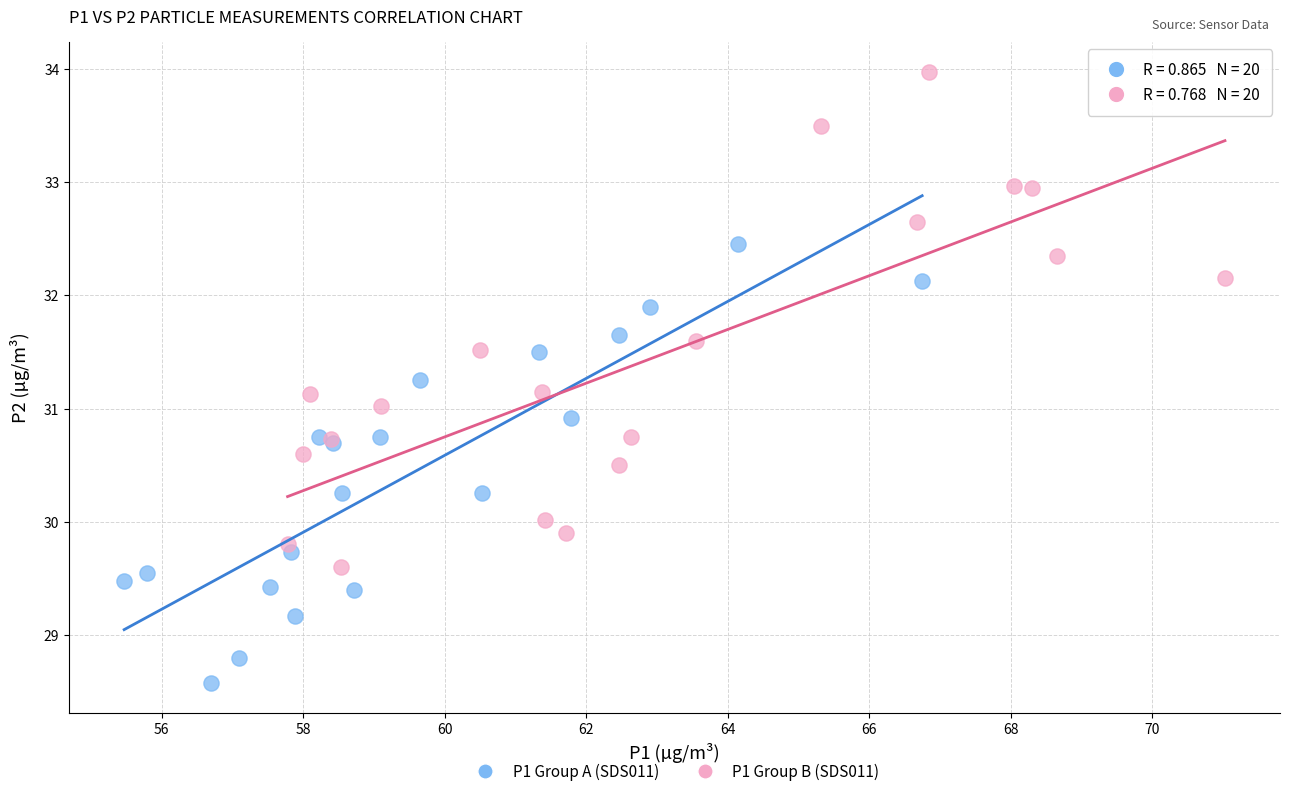

Which series has the largest Y range (max minus min)?

P1 Group B (SDS011)